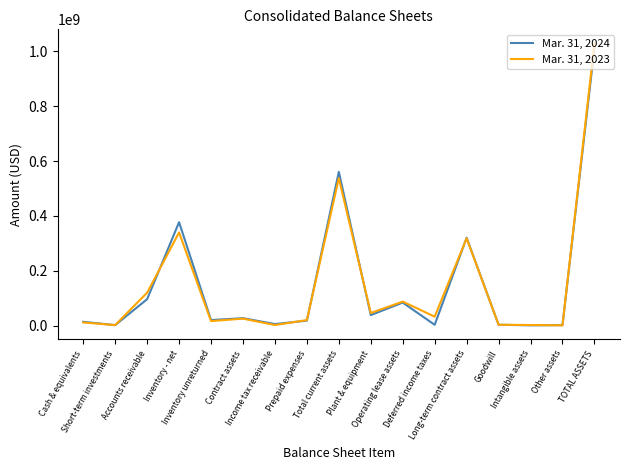

Which series has the widest spread of values?

Mar. 31, 2023